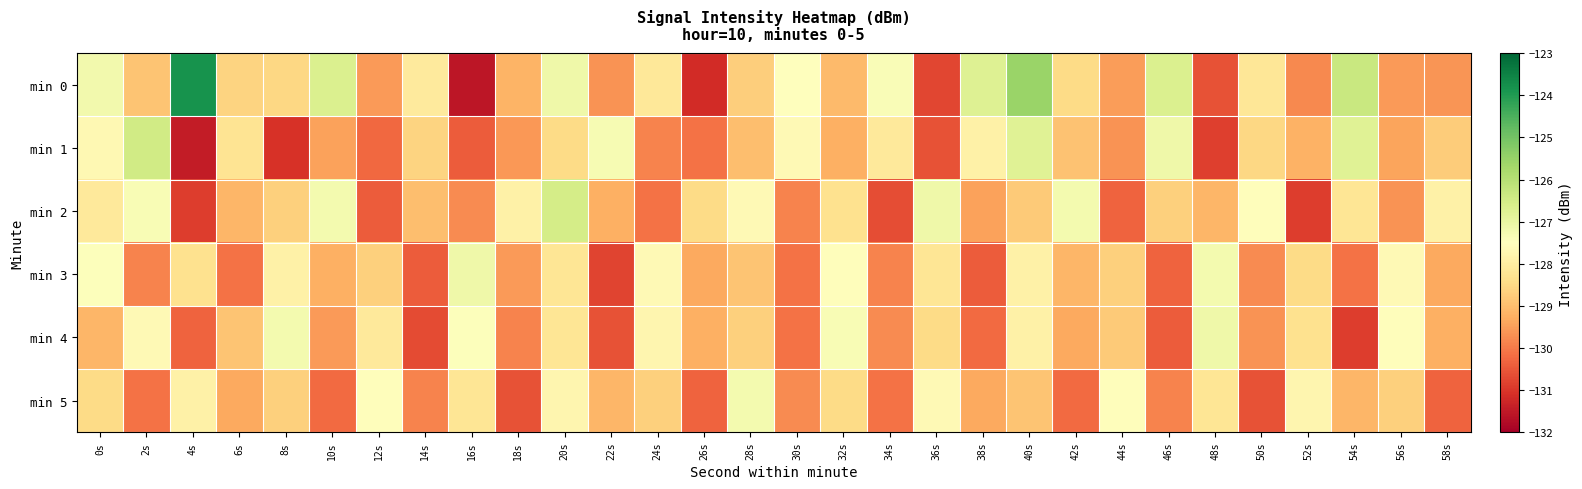

Reading right to left, transcribe all the data shown in this chart.

min 0: 58s=-129.6	56s=-129.6	54s=-126.3	52s=-129.8	50s=-128.2	48s=-130.6	46s=-126.7	44s=-129.5	42s=-128.5	40s=-125.5	38s=-126.8	36s=-130.7	34s=-127.4	32s=-129.1	30s=-127.5	28s=-128.7	26s=-131.2	24s=-128.2	22s=-129.7	20s=-127.1	18s=-129.2	16s=-131.5	14s=-128.1	12s=-129.6	10s=-126.7	8s=-128.5	6s=-128.6	4s=-123.8	2s=-128.9	0s=-127.2
min 1: 58s=-128.8	56s=-129.4	54s=-126.8	52s=-129.2	50s=-128.5	48s=-130.9	46s=-127.1	44s=-129.7	42s=-128.9	40s=-126.8	38s=-127.9	36s=-130.6	34s=-128.1	32s=-129.2	30s=-127.7	28s=-129.0	26s=-130.1	24s=-129.9	22s=-127.3	20s=-128.4	18s=-129.6	16s=-130.4	14s=-128.6	12s=-130.3	10s=-129.4	8s=-131.1	6s=-128.3	4s=-131.5	2s=-126.5	0s=-127.7
min 2: 58s=-127.9	56s=-129.7	54s=-128.2	52s=-130.9	50s=-127.6	48s=-129.1	46s=-128.7	44s=-130.3	42s=-127.2	40s=-128.8	38s=-129.4	36s=-127.1	34s=-130.7	32s=-128.3	30s=-129.9	28s=-127.7	26s=-128.4	24s=-130.1	22s=-129.2	20s=-126.5	18s=-127.9	16s=-129.8	14s=-129.0	12s=-130.4	10s=-127.2	8s=-128.7	6s=-129.1	4s=-130.9	2s=-127.3	0s=-128.1
min 3: 58s=-129.3	56s=-127.7	54s=-130.1	52s=-128.4	50s=-129.8	48s=-127.2	46s=-130.3	44s=-128.7	42s=-129.1	40s=-127.9	38s=-130.4	36s=-128.2	34s=-129.9	32s=-127.6	30s=-130.1	28s=-128.9	26s=-129.3	24s=-127.7	22s=-130.8	20s=-128.2	18s=-129.6	16s=-127.1	14s=-130.4	12s=-128.7	10s=-129.2	8s=-127.9	6s=-130.1	4s=-128.3	2s=-129.9	0s=-127.5
min 4: 58s=-129.2	56s=-127.6	54s=-130.9	52s=-128.3	50s=-129.7	48s=-127.1	46s=-130.4	44s=-128.8	42s=-129.3	40s=-127.9	38s=-130.2	36s=-128.4	34s=-129.8	32s=-127.3	30s=-130.1	28s=-128.7	26s=-129.2	24s=-127.8	22s=-130.6	20s=-128.2	18s=-129.9	16s=-127.5	14s=-130.7	12s=-128.1	10s=-129.6	8s=-127.2	6s=-128.9	4s=-130.3	2s=-127.7	0s=-129.1
min 5: 58s=-130.3	56s=-128.7	54s=-129.1	52s=-127.8	50s=-130.6	48s=-128.2	46s=-129.9	44s=-127.6	42s=-130.2	40s=-128.9	38s=-129.3	36s=-127.7	34s=-130.1	32s=-128.4	30s=-129.8	28s=-127.2	26s=-130.3	24s=-128.7	22s=-129.1	20s=-127.8	18s=-130.6	16s=-128.2	14s=-129.9	12s=-127.6	10s=-130.2	8s=-128.7	6s=-129.3	4s=-127.9	2s=-130.1	0s=-128.4